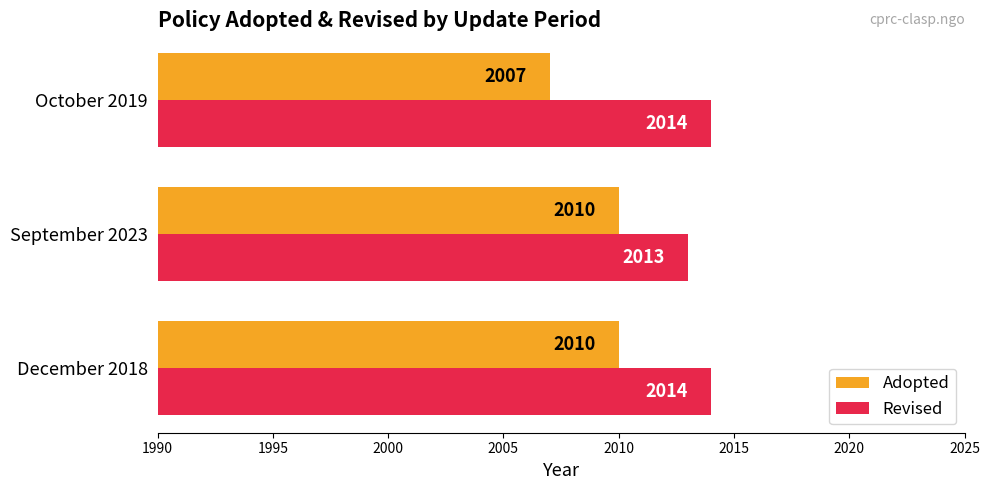

How many Adopted values are between 2007 and 2010?

3